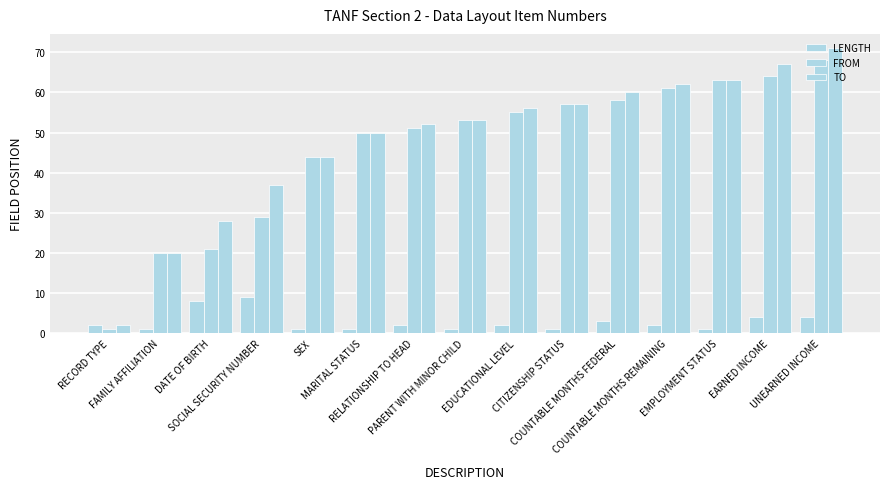

What is the difference between the maximum and minimum values in the TO series?

69